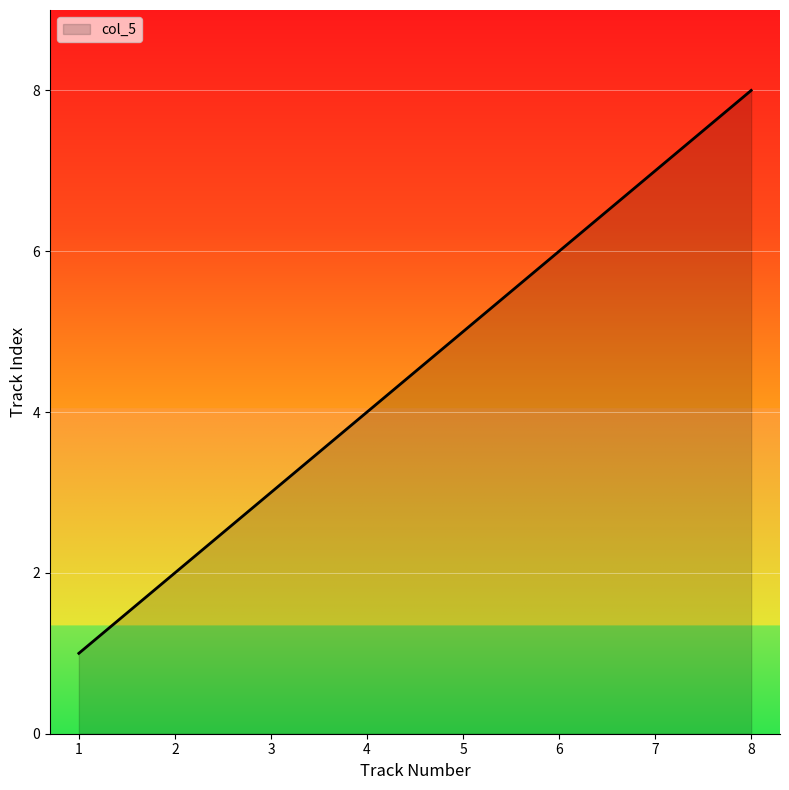

The value at 6 is 6. True or false?

True